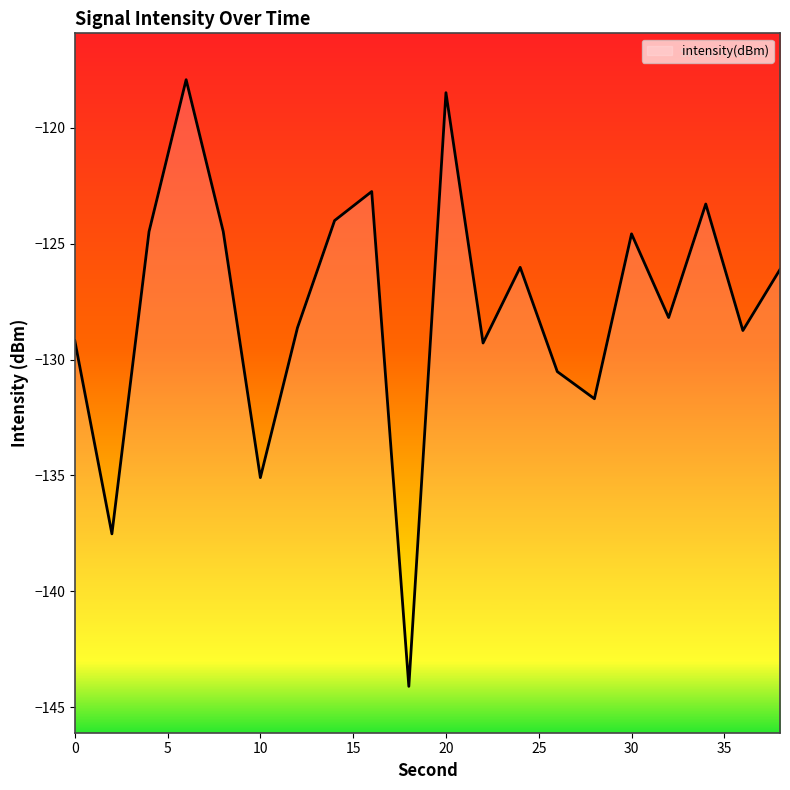

What is the sum of all values?

-2555.1